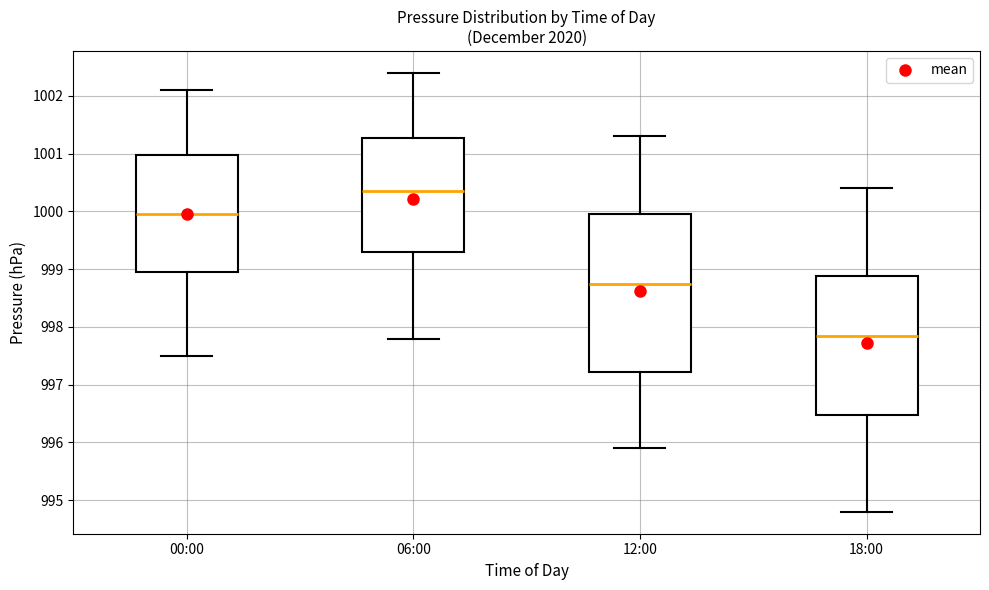

Reading left to right, transcribe this box plot: for each box, give where its median line is, the range the box spans, and where its two whiskers end, as read against the y-axis. The values are not printed on the chart, so give them approximately, as read against the axis.

00:00: median 1000.0, box 999.0 to 1001.0, whiskers 997.5 to 1002.1
06:00: median 1000.4, box 999.3 to 1001.3, whiskers 997.8 to 1002.4
12:00: median 998.8, box 997.2 to 1000.0, whiskers 995.9 to 1001.3
18:00: median 997.9, box 996.5 to 998.9, whiskers 994.8 to 1000.4